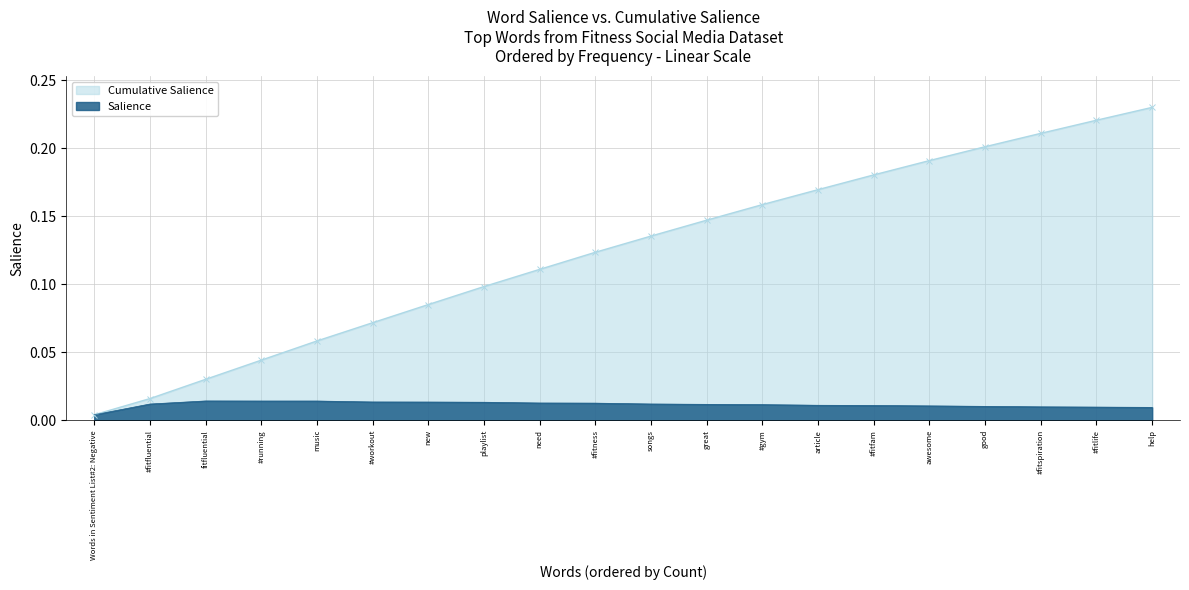

Which series changed the most between Words in Sentiment List#2: Negative and playlist?

Cumulative Salience